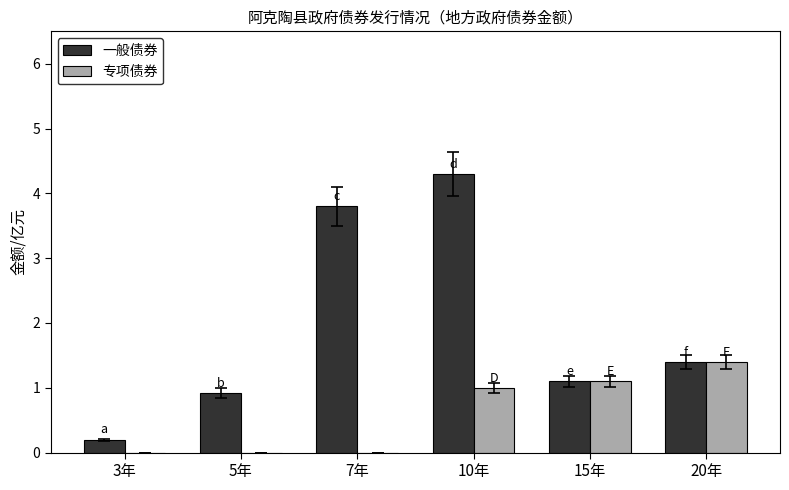

The value of 一般债券 at 10年 is 6.4. True or false?

False